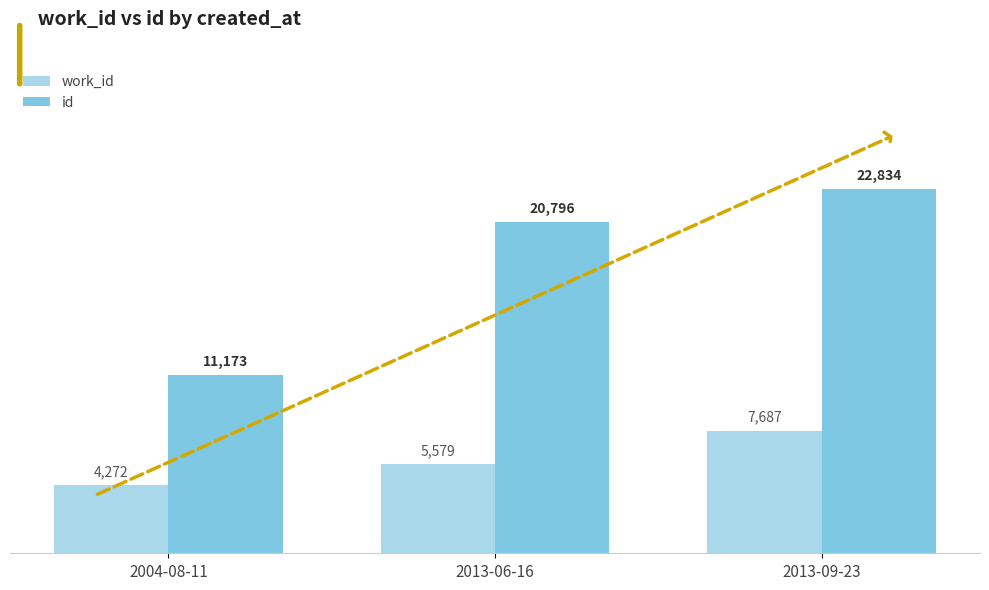

Read the id value at 2013-06-16.

20796